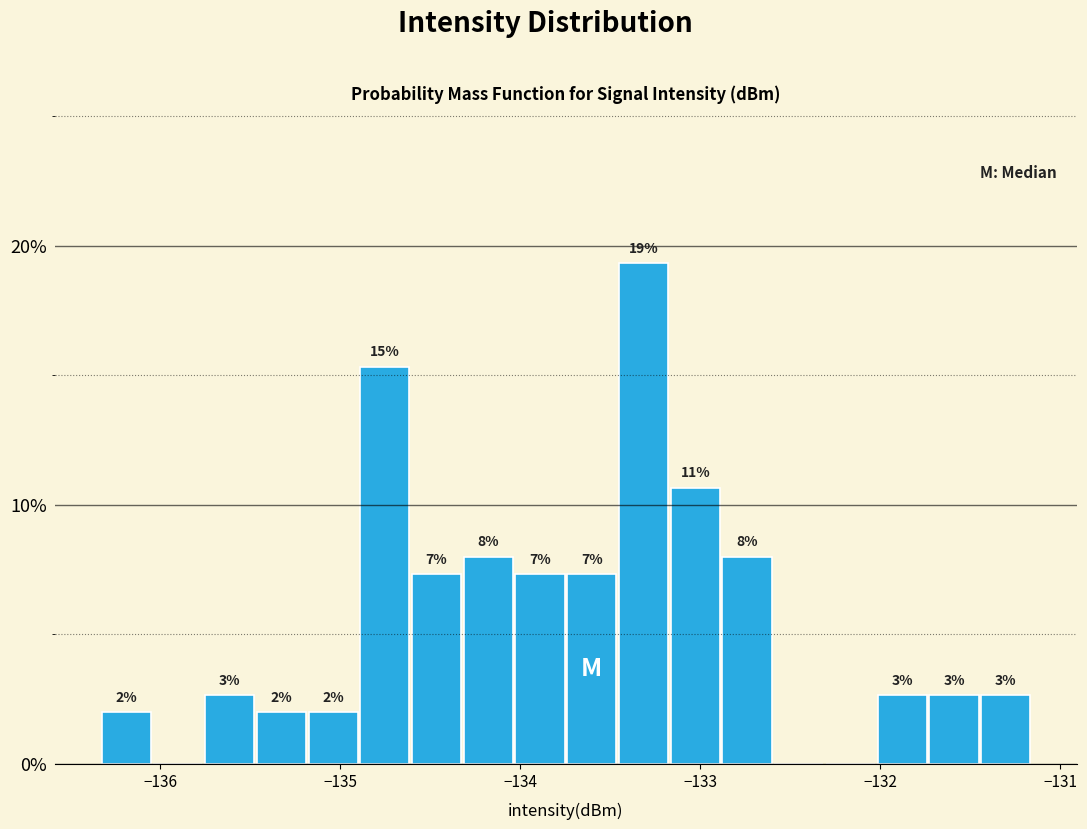

Around what value on the x-axis is the tallest bar? Give the approximate position of its centre, as read against the axis.

-133.3